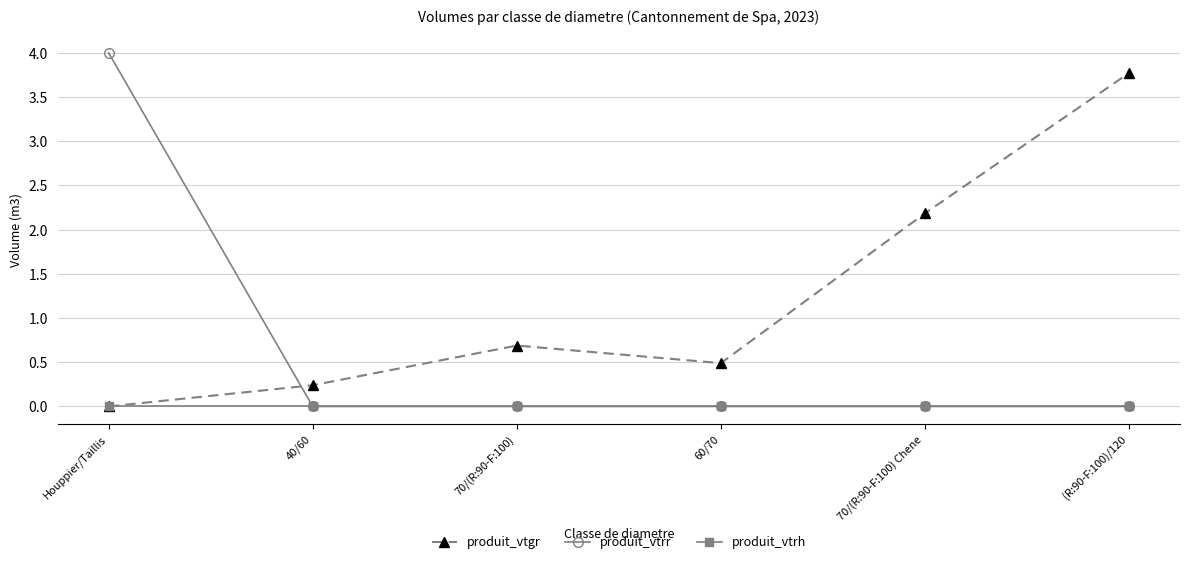

Rank the categories by produit_vtgr value from highest to lowest.

(R:90-F:100)/120, 70/(R:90-F:100) Chene, 70/(R:90-F:100), 60/70, 40/60, Houppier/Taillis